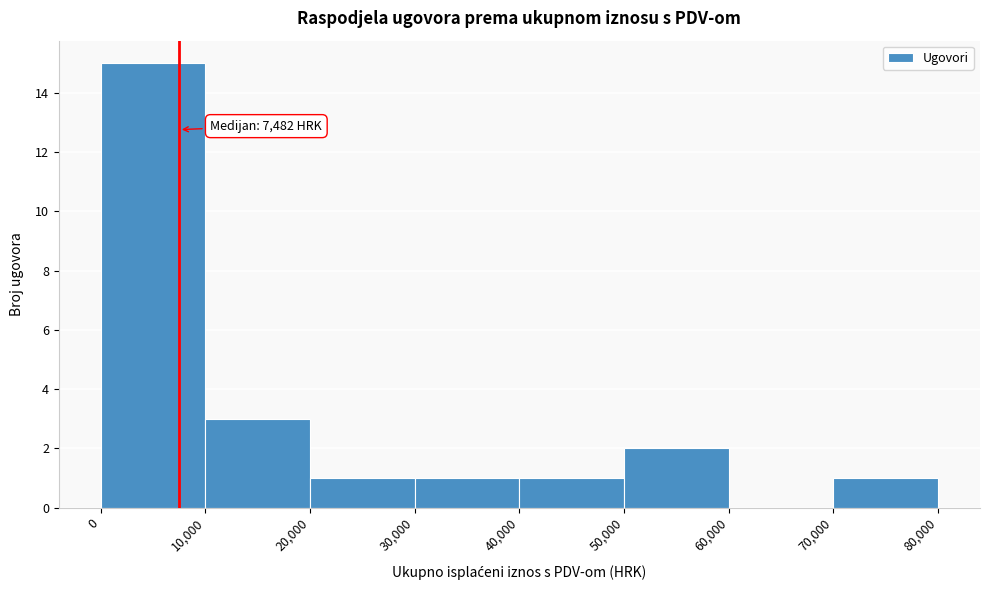

Over which range of the x-axis is the bar tallest?

0 to 10,000